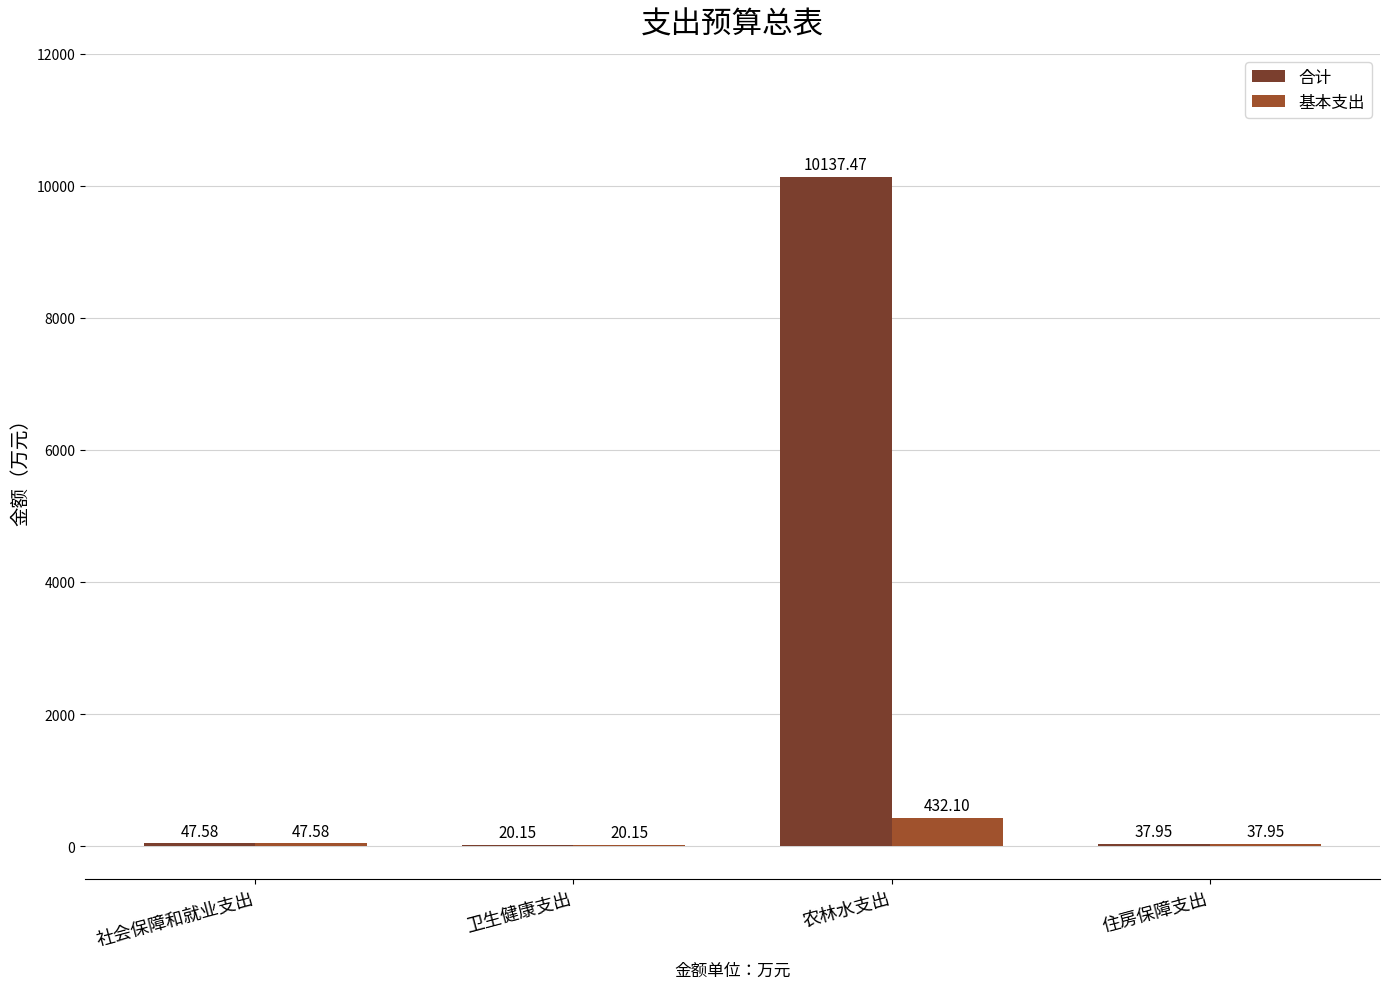

At which label is 合计 closest to 5078?

社会保障和就业支出